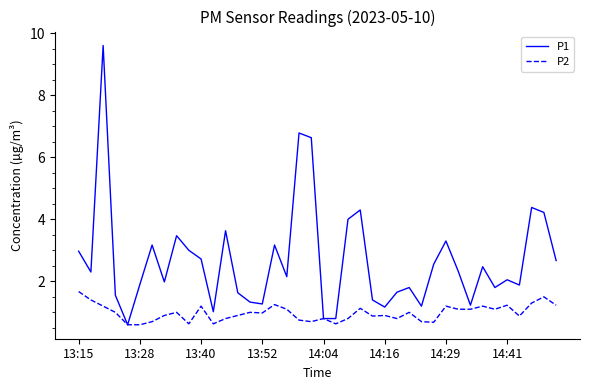

True or false: P2 has more than 2 interior local peaks.

True